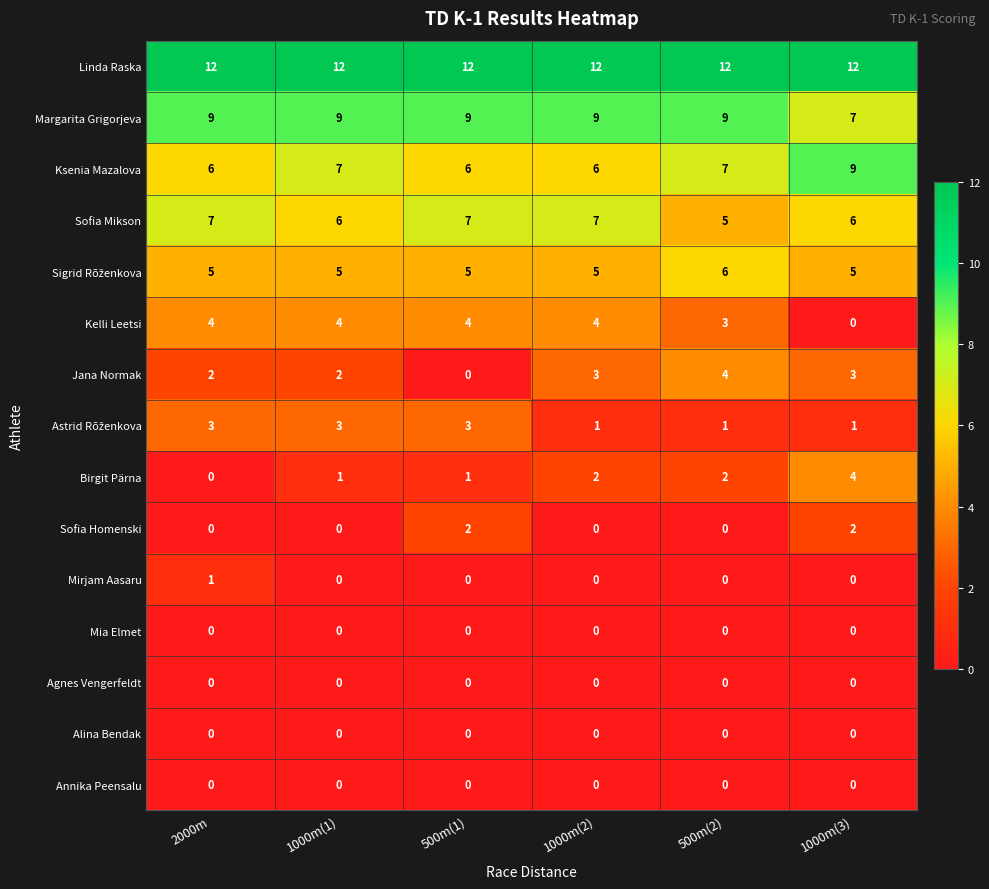

At how many categories does at least one series exceed 0?

6